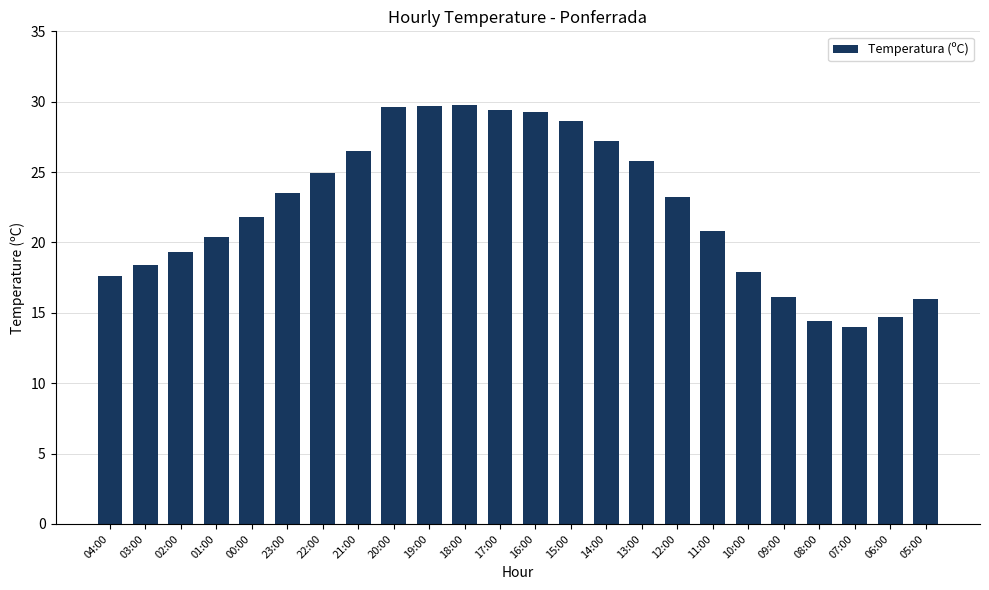

What is the difference between the maximum and second lowest values?

15.4